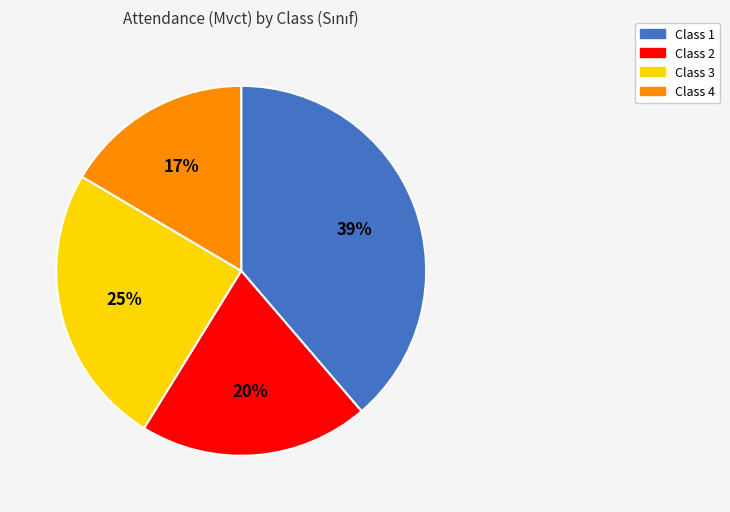

Which category has the smallest portion of the pie?

Class 4